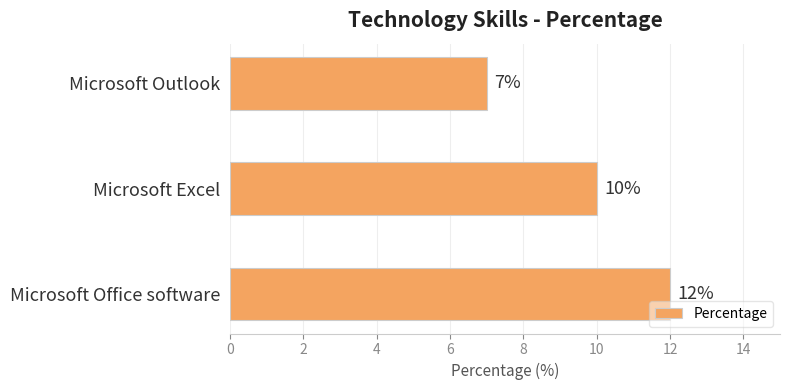

List the labels in order of value, smallest first.

Microsoft Outlook, Microsoft Excel, Microsoft Office software